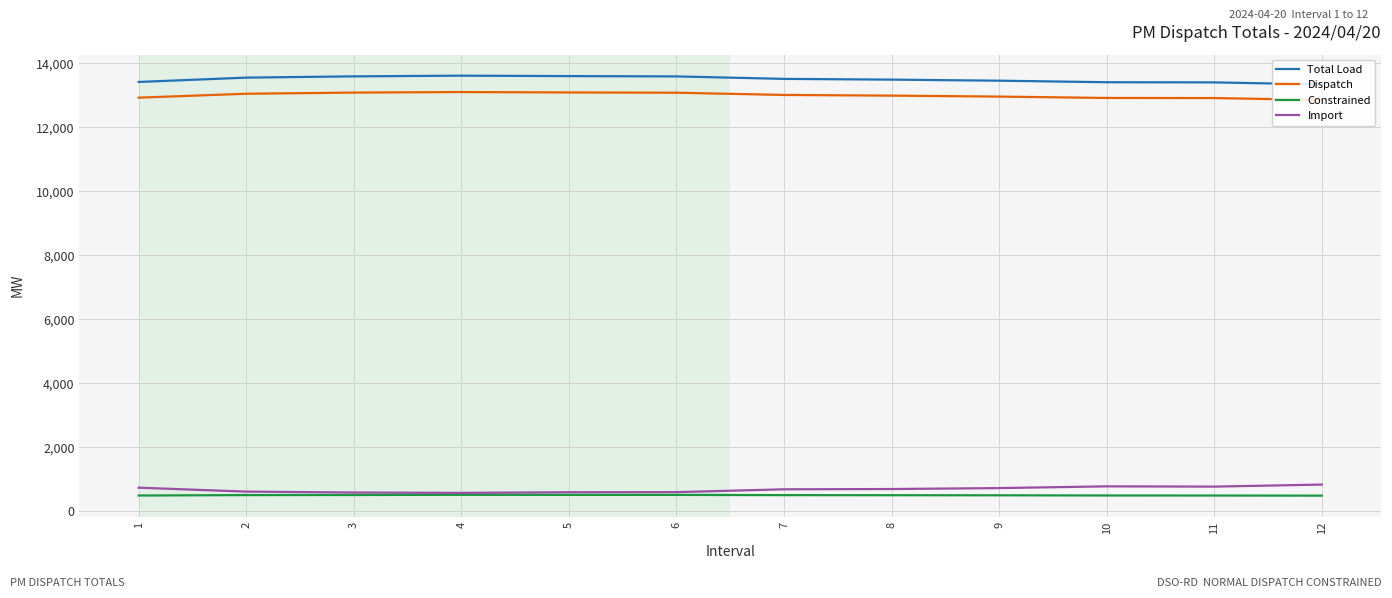

Is the value of Import at 5 greater than the value of Total Load at 7?

No